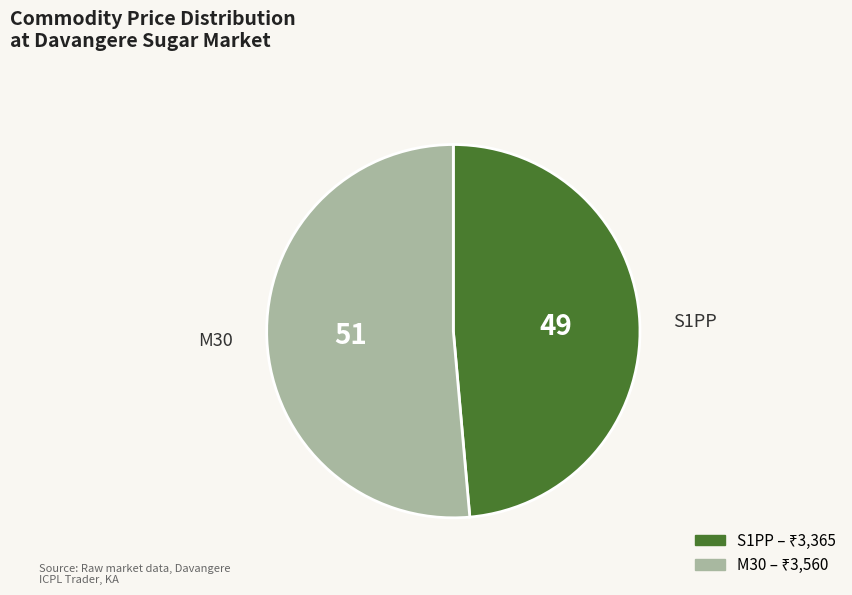

Rank the categories by value from highest to lowest.

M30, S1PP